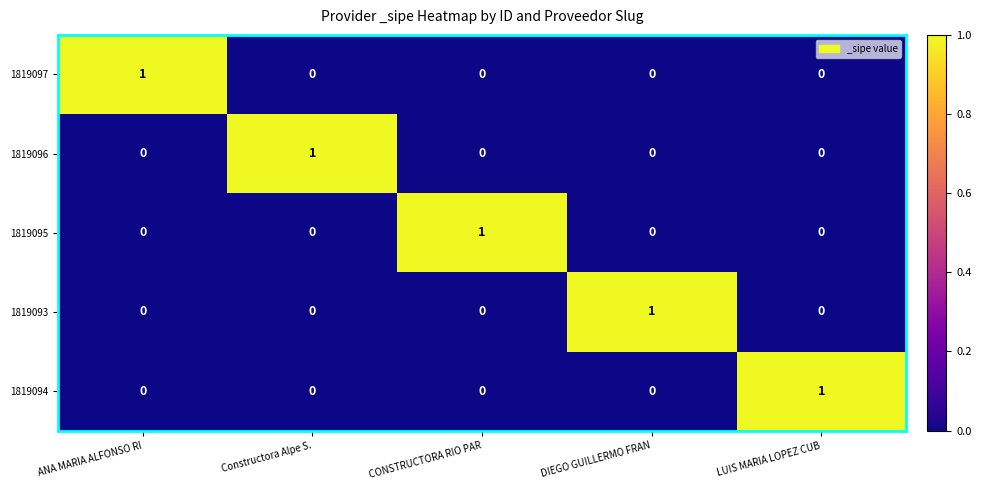

At how many categories does at least one series exceed 0?

5